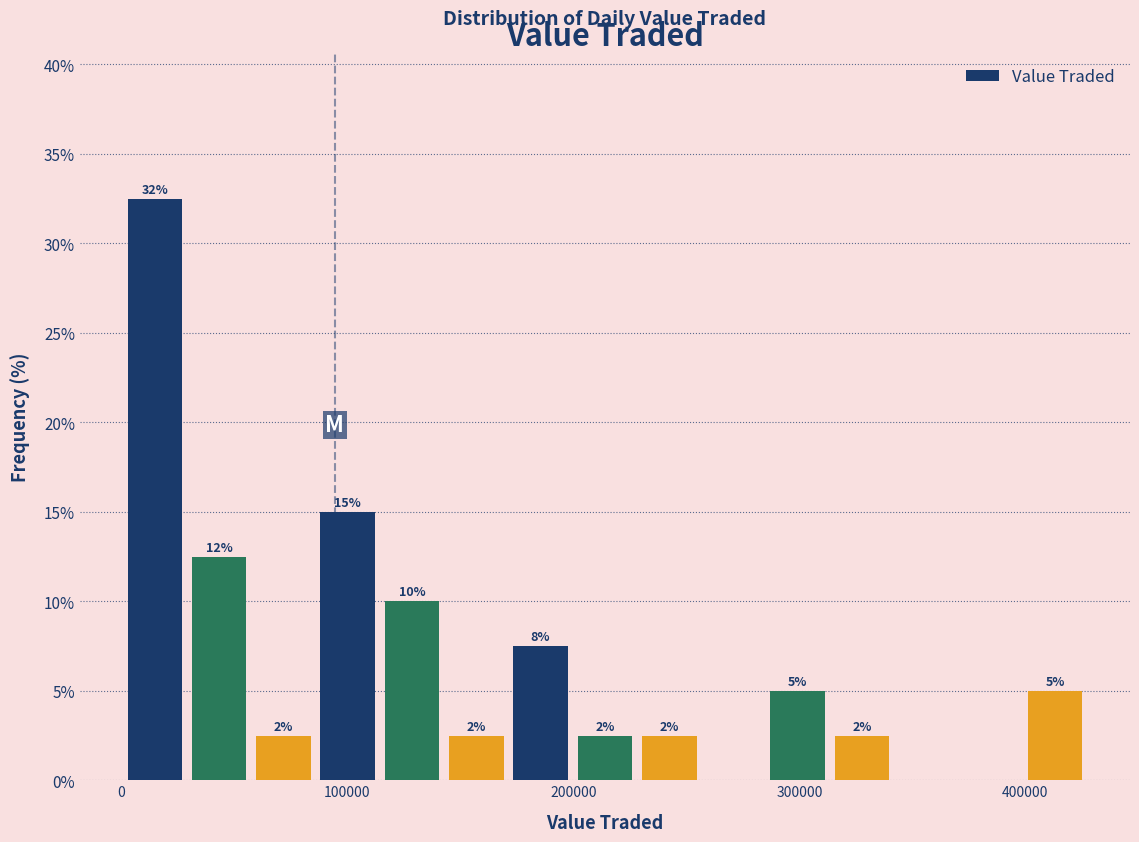

Read against the x-axis, roughly where is the centre of the tallest bar?

10000